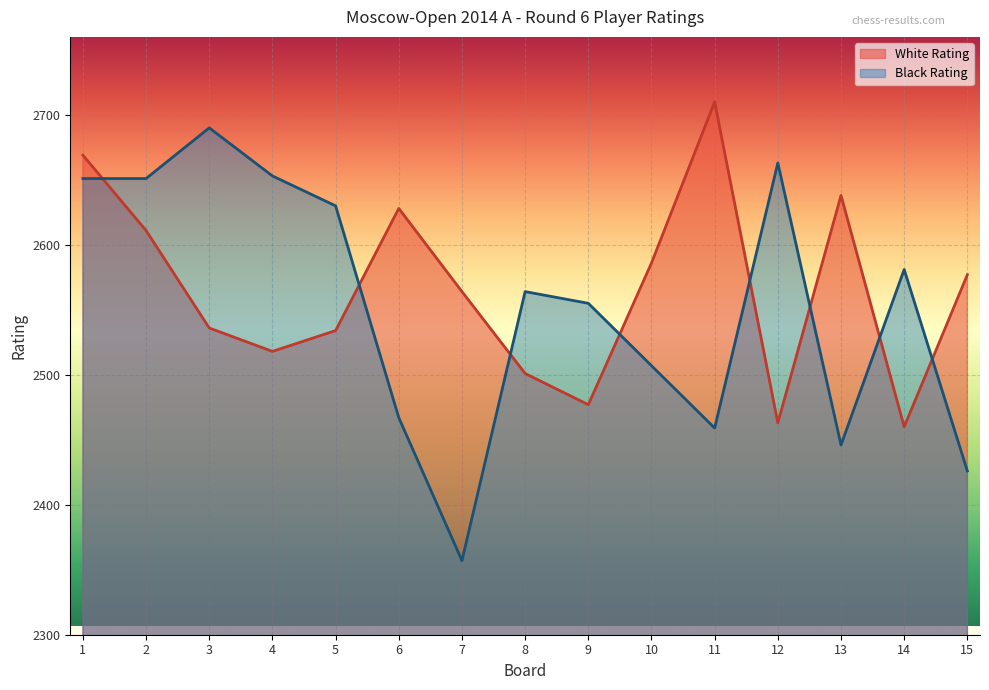

Reading left to right, what are all the values shown in this chart?

White Rating: 2669	2611	2536	2518	2534	2628	2564	2501	2477	2586	2710	2463	2638	2460	2577
Black Rating: 2651	2651	2690	2653	2630	2467	2357	2564	2555	2507	2459	2663	2446	2581	2426